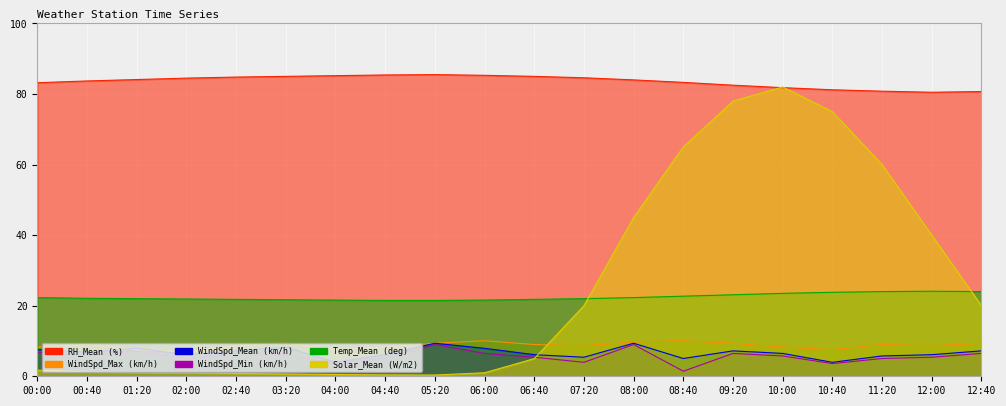

What is the difference between the maximum and second lowest values in the Solar_Mean (W/m2) series?

81.6